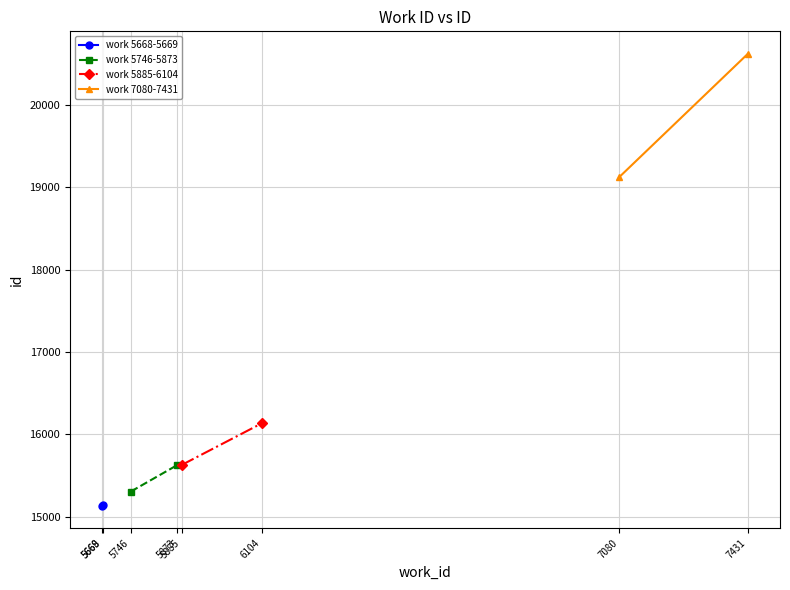

What is the smallest value displayed?

15135